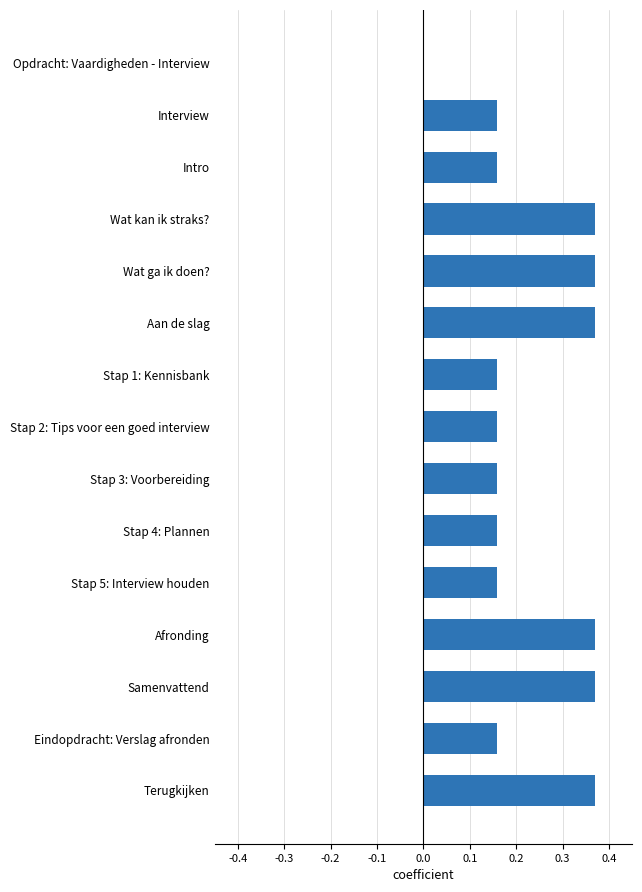

Count the number of data series in this chart.

1